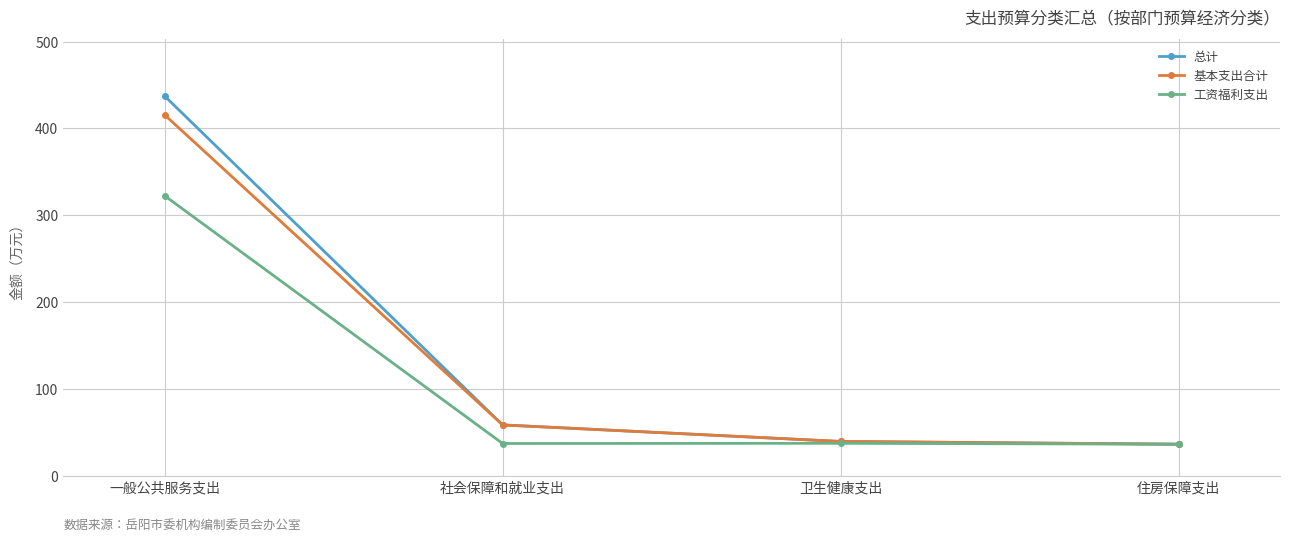

What is the lowest value of the 总计 series?

36.2